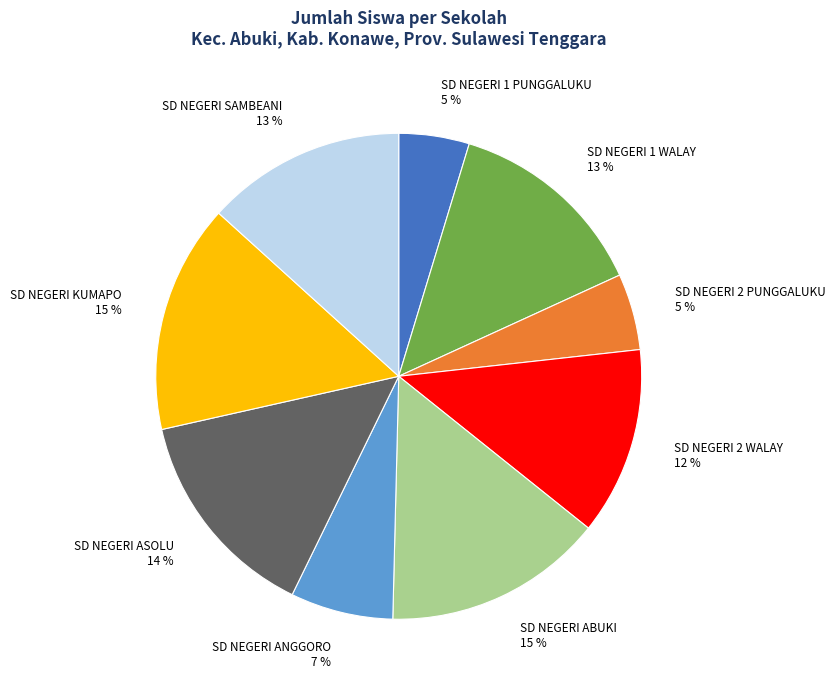

Which has a higher value, SD NEGERI ASOLU or SD NEGERI ANGGORO?

SD NEGERI ASOLU